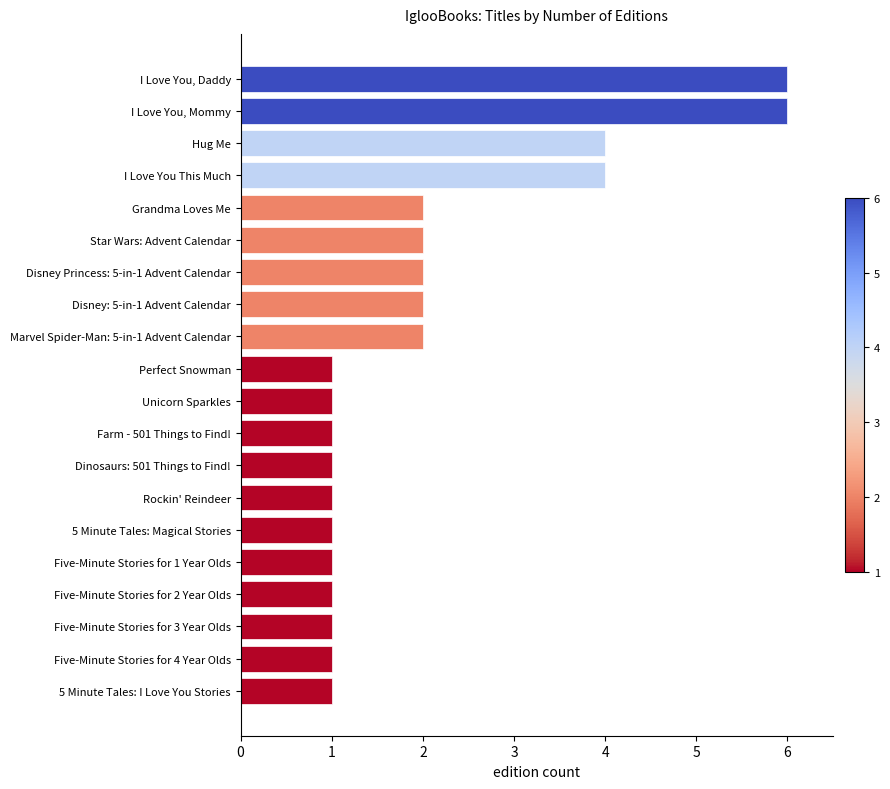

Approximately how many times larger is the value at I Love You, Mommy compared to Hug Me?

1.5